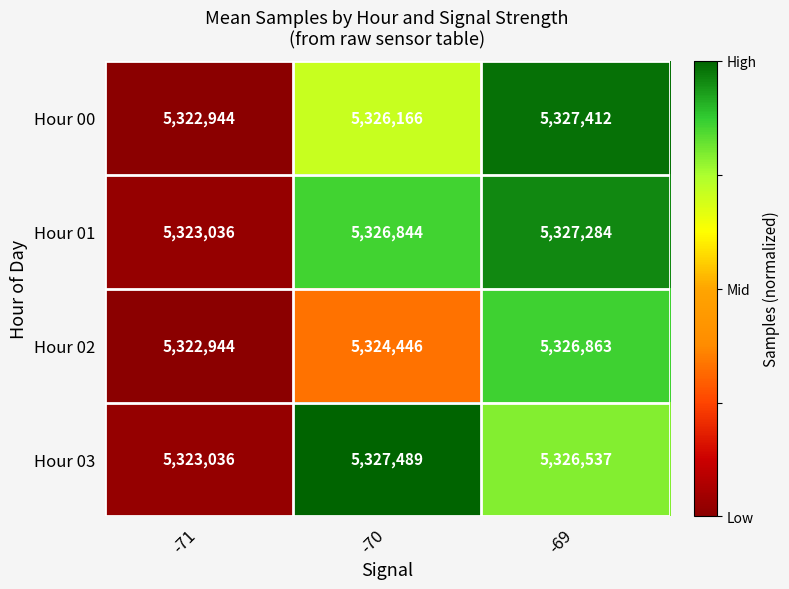

Reading right to left, extract all data points from this chart.

Hour 00: -69=5327412	-70=5326166	-71=5322944
Hour 01: -69=5327284	-70=5326844	-71=5323036
Hour 02: -69=5326863	-70=5324446	-71=5322944
Hour 03: -69=5326537	-70=5327489	-71=5323036